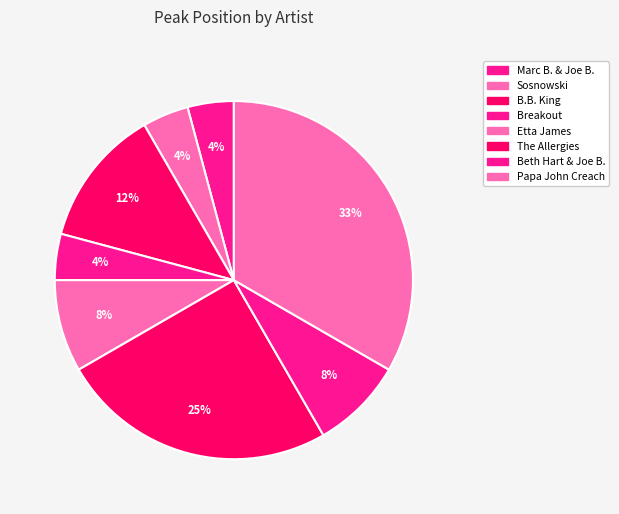

Count the number of slices in the pie.

8